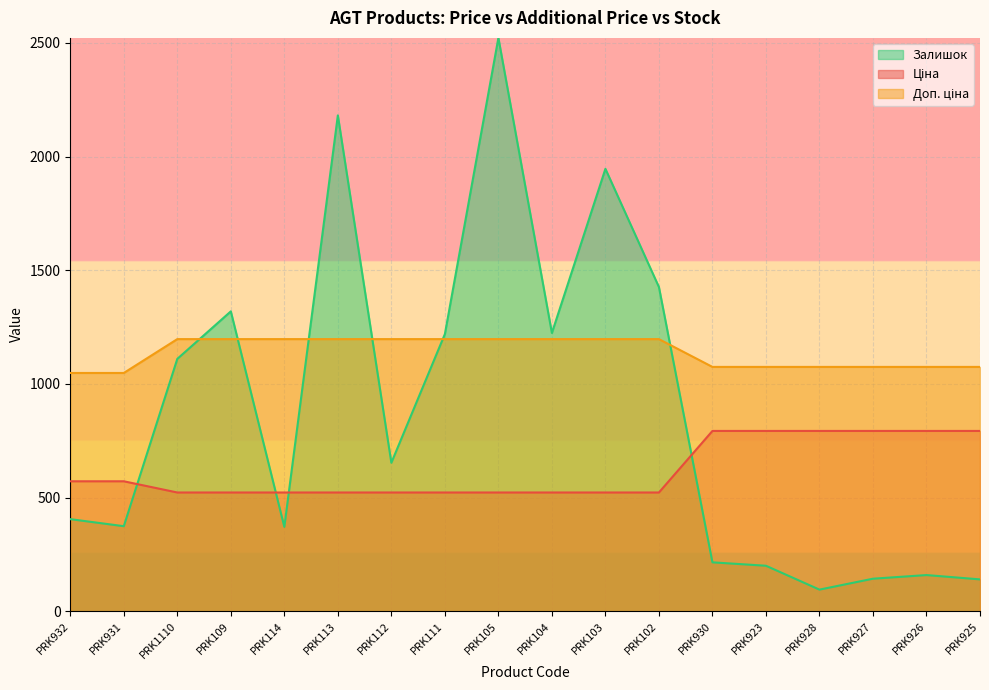

List the labels in order of Доп. ціна value, smallest first.

PRK932, PRK931, PRK930, PRK923, PRK928, PRK927, PRK926, PRK925, PRK1110, PRK109, PRK114, PRK113, PRK112, PRK111, PRK105, PRK104, PRK103, PRK102